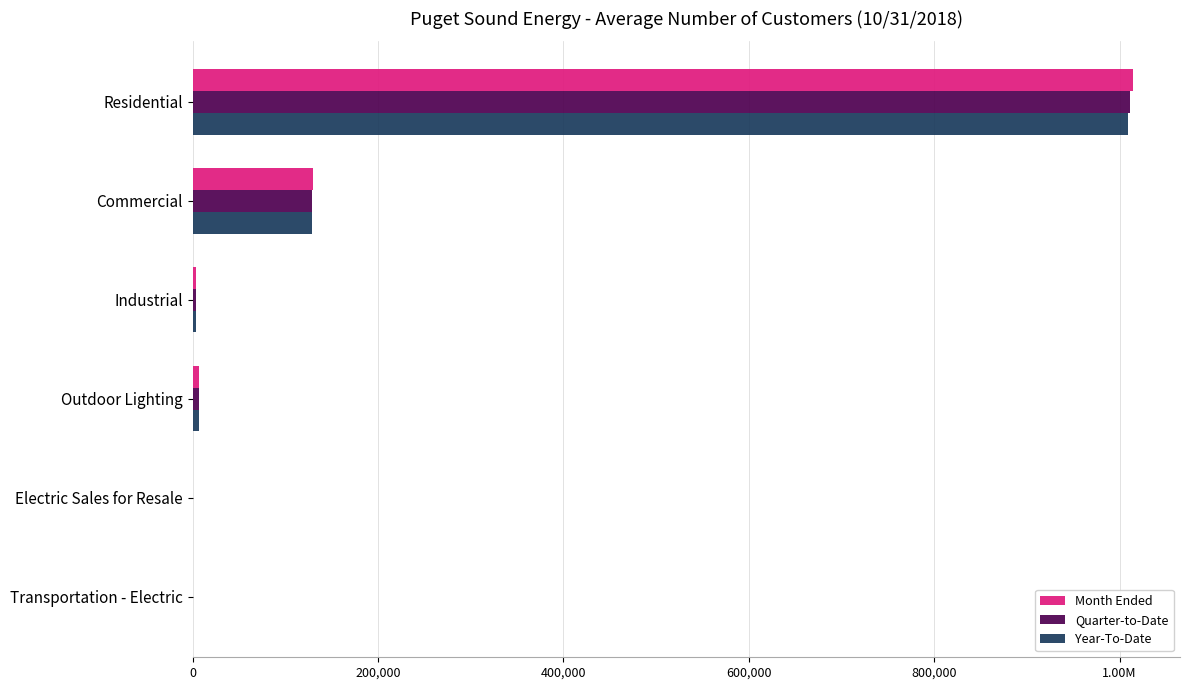

What is the greatest value displayed?

1014408